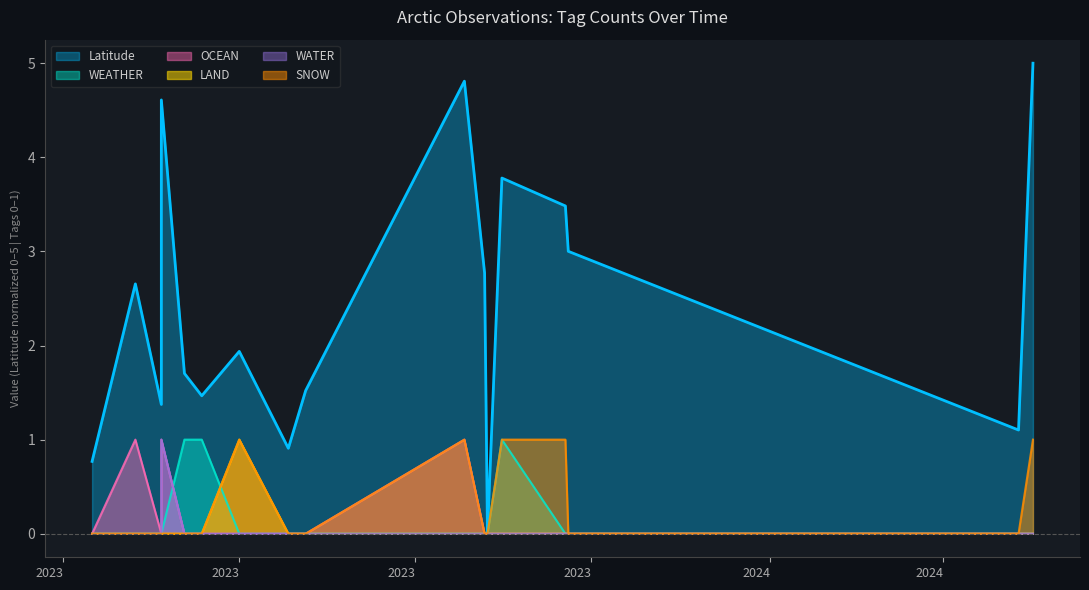

The value of WATER at 2023 is 0.5. True or false?

False